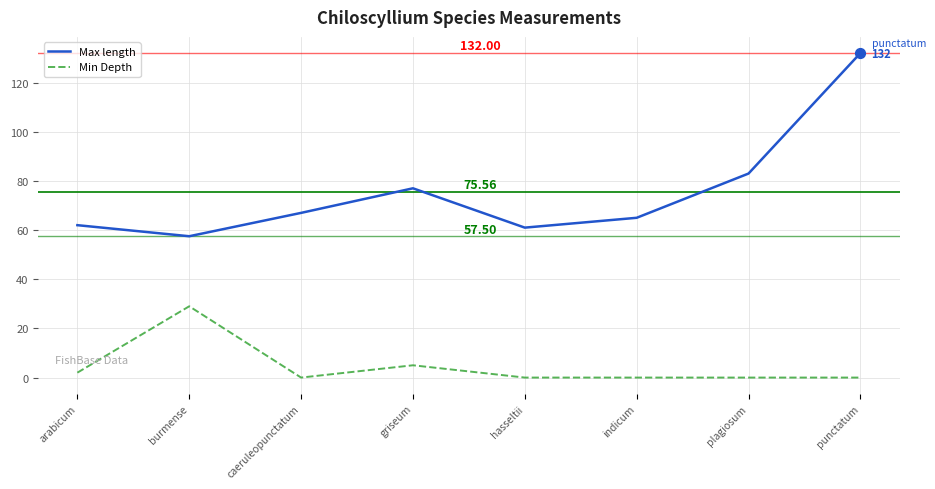

Which series has the largest total across all categories?

Max length